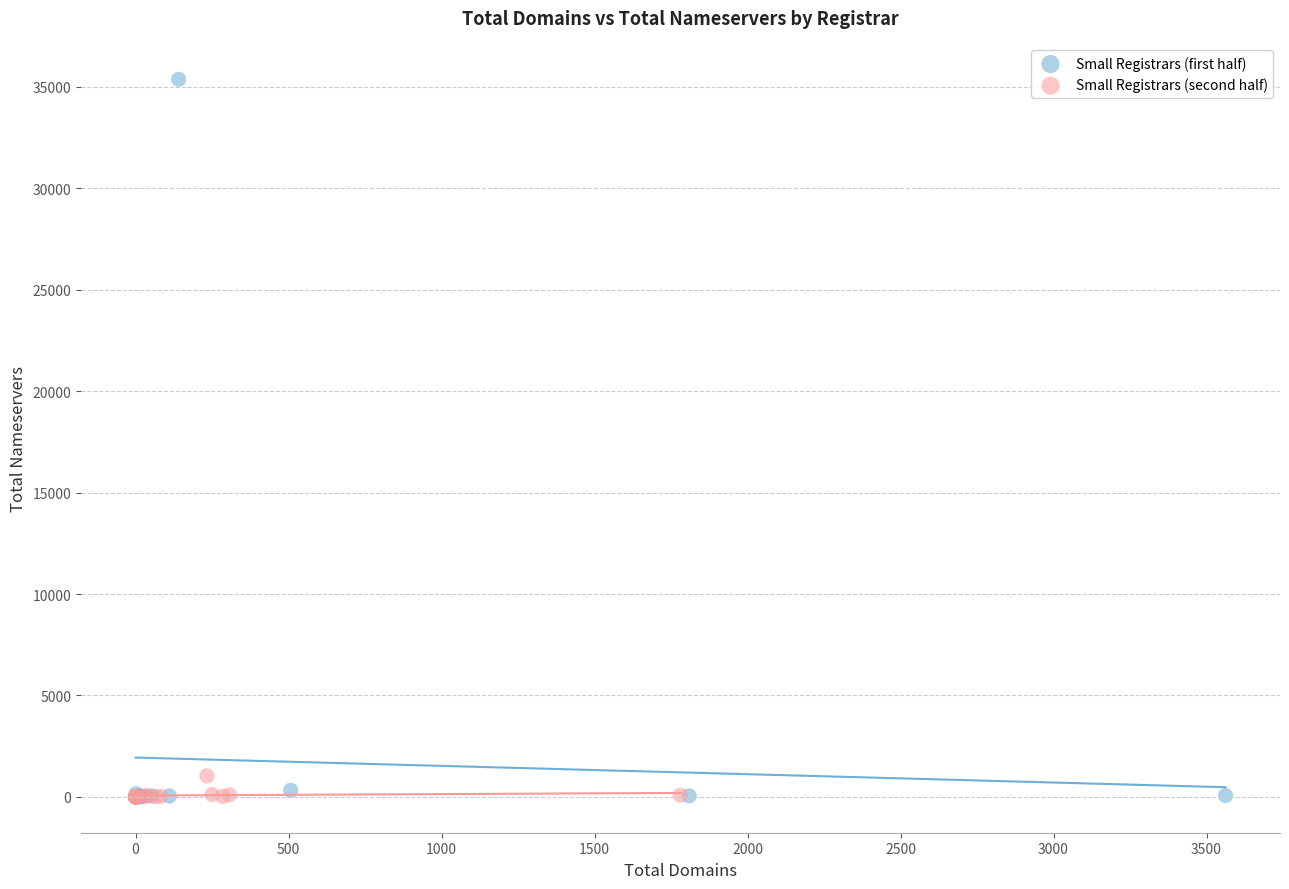

Which series has the largest Y range (max minus min)?

Small Registrars (first half)